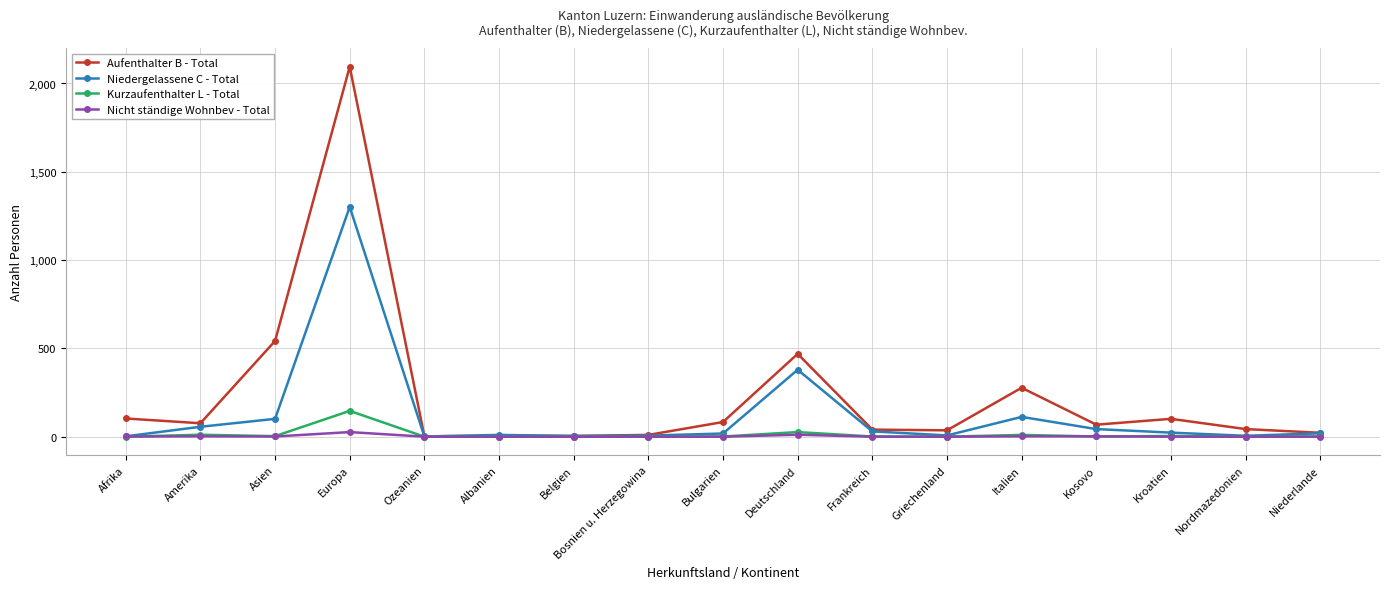

What is the average value of the Niedergelassene C - Total series?

125